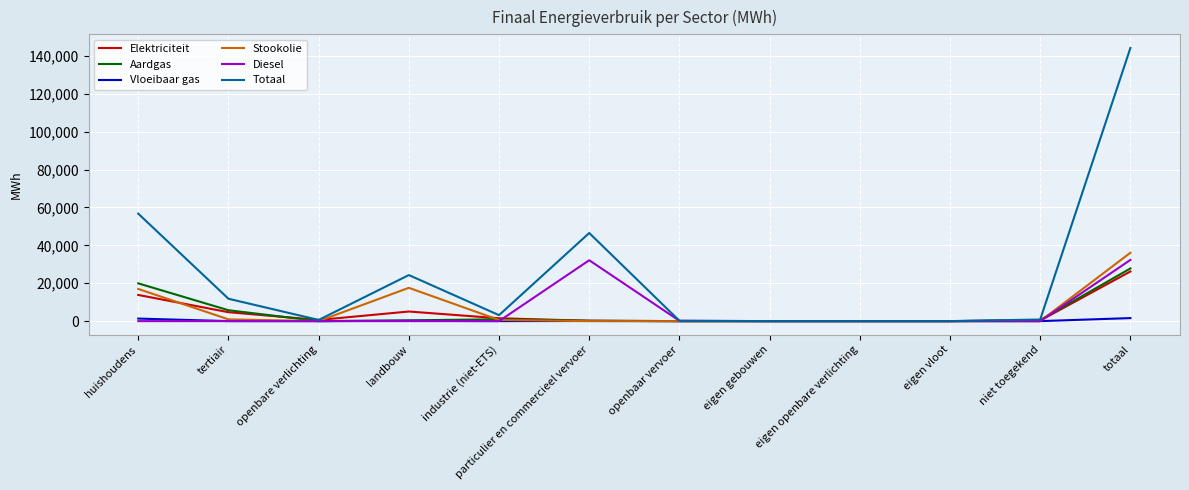

Which series has the largest range (max minus min)?

Totaal